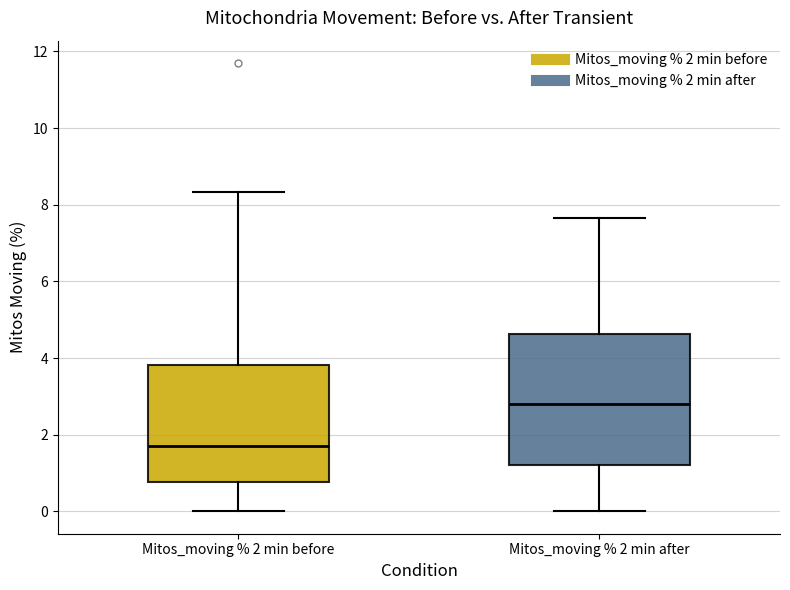

Reading left to right, transcribe this box plot: for each box, give where its median line is, the range the box spans, and where its two whiskers end, as read against the y-axis. The values are not printed on the chart, so give them approximately, as read against the axis.

Mitos_moving % 2 min before: median 1.6, box 0.8 to 3.8, whiskers 0.0 to 8.4
Mitos_moving % 2 min after: median 2.8, box 1.2 to 4.6, whiskers 0.0 to 7.6